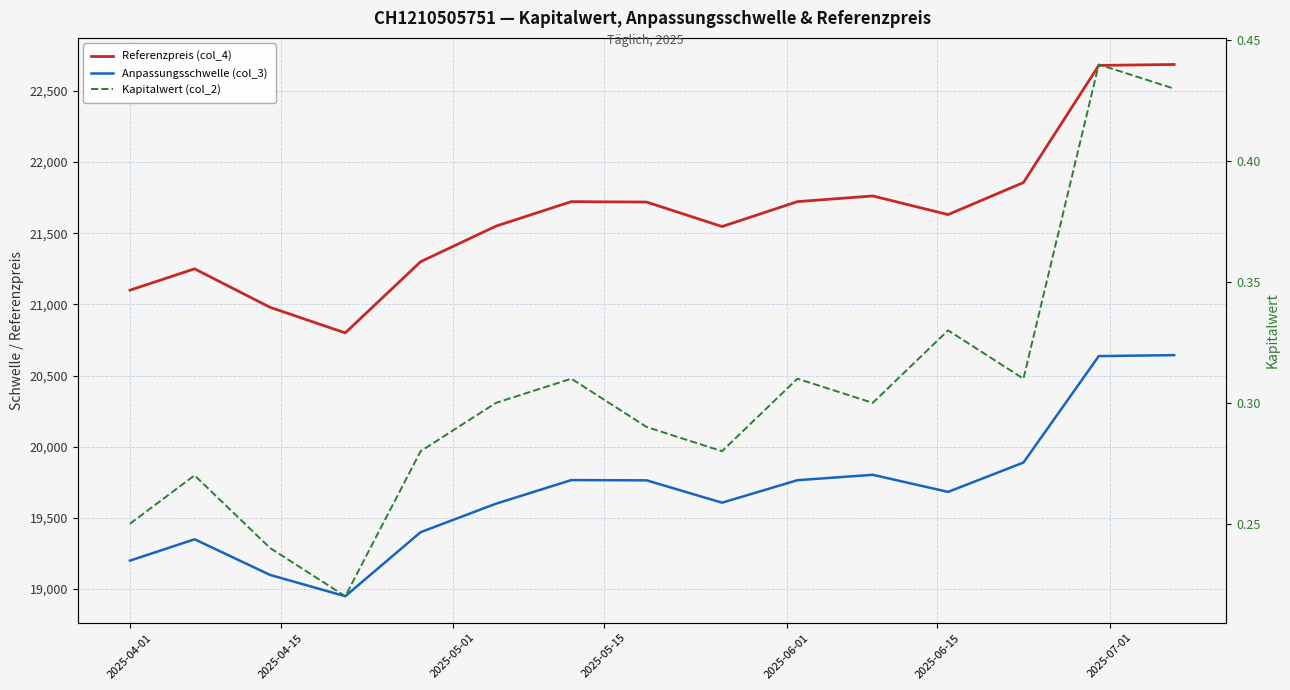

True or false: Kapitalwert (col_2) and Anpassungsschwelle (col_3) cross at least once.

False